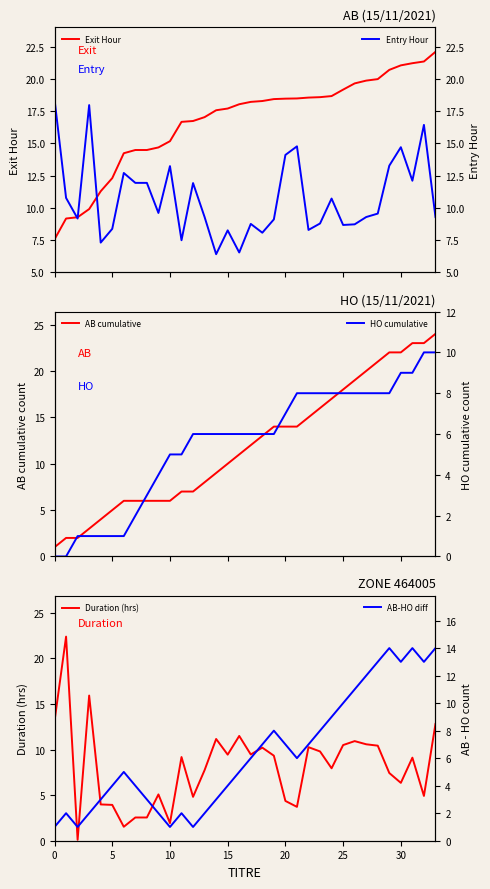

What are all the series names shown in the legend?

Exit Hour, AB cumulative, Duration (hrs), Entry Hour, HO cumulative, AB-HO diff